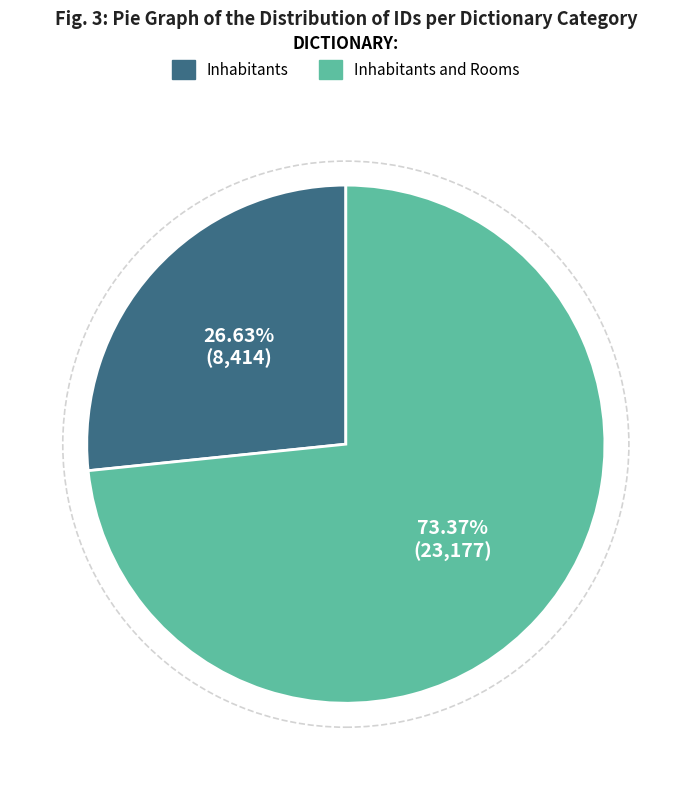

Which slice is the largest?

Inhabitants and Rooms